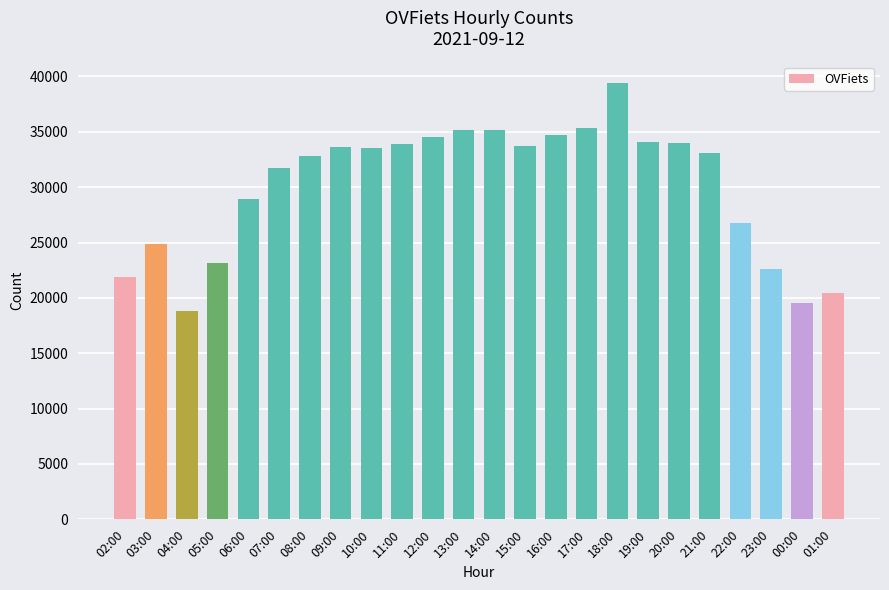

Is it true that the value at 05:00 is 38821?

False